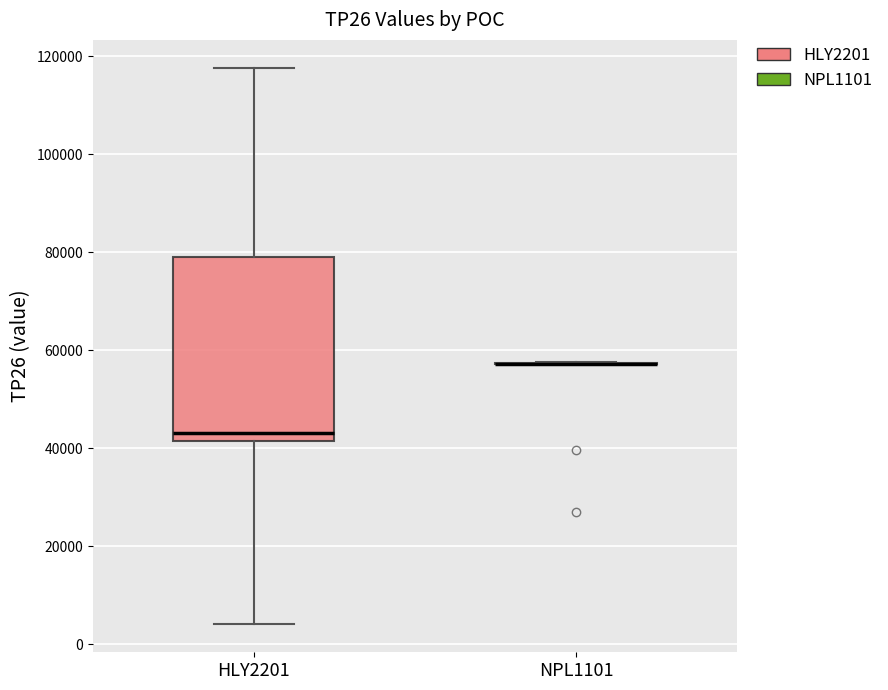

Comparing the boxes themselves (not the whiskers), which one is the tallest?

HLY2201